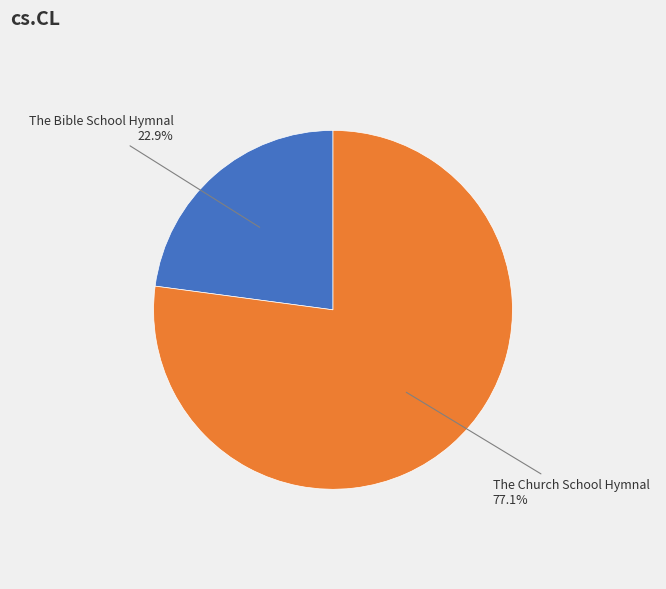

What is the majority slice?

The Church School Hymnal